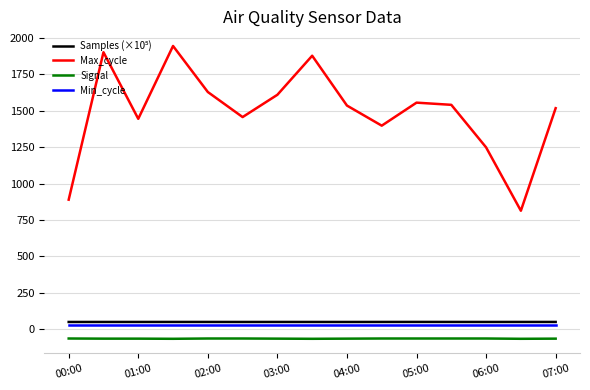

True or false: Max_cycle and Signal cross at least once.

False